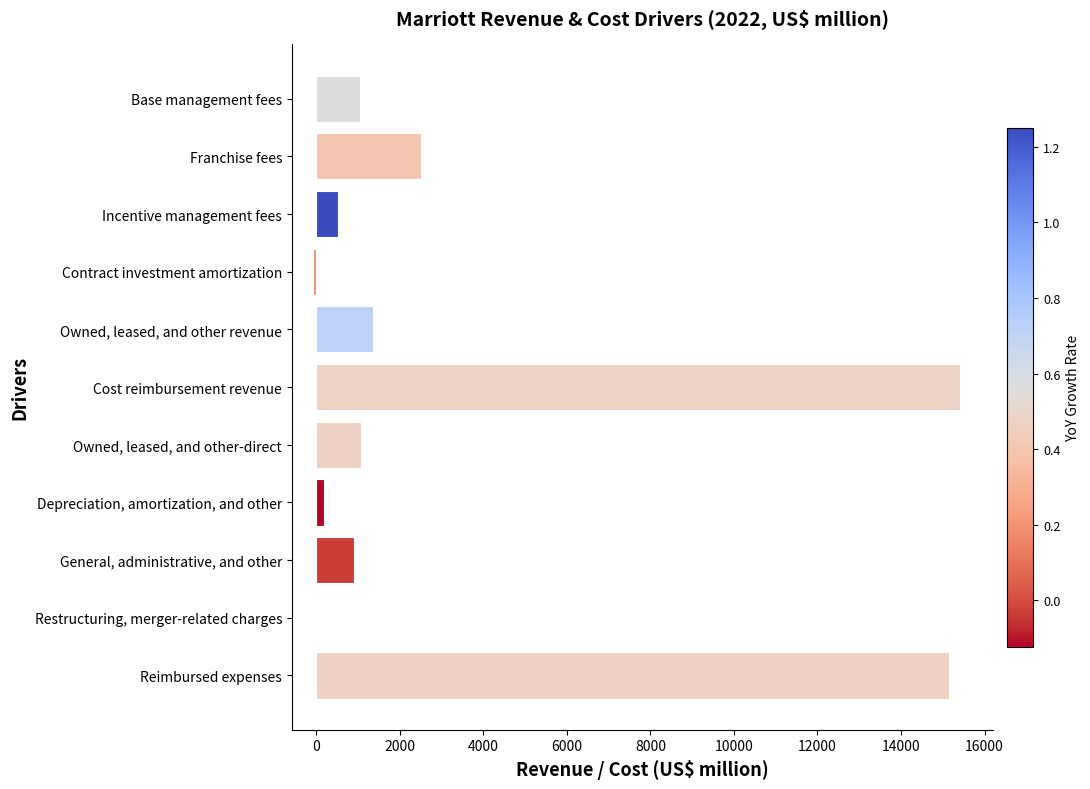

At which label is the value closest to 7664?

Franchise fees